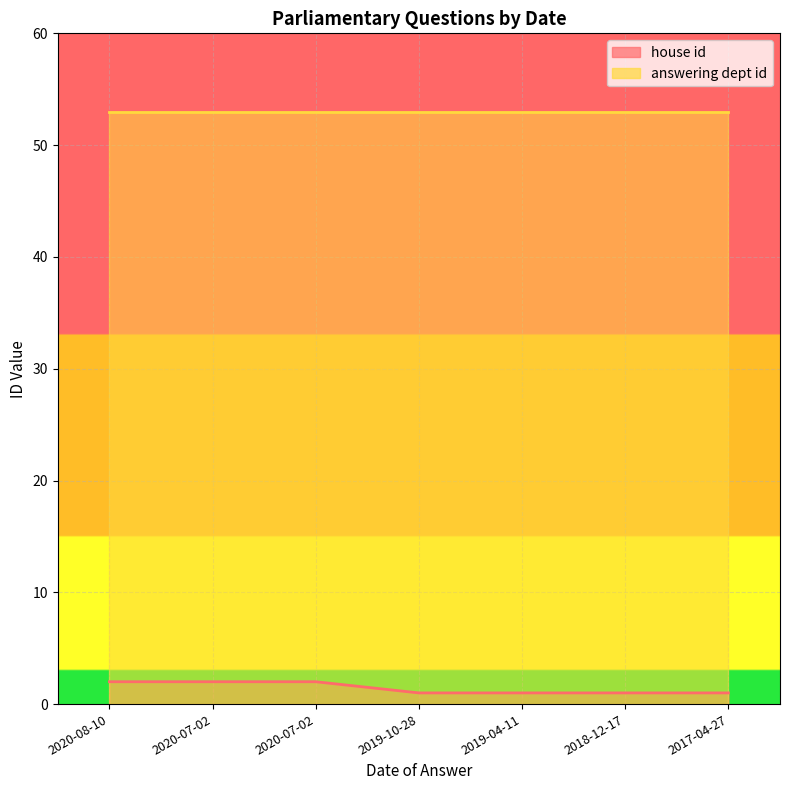

Approximately how many times larger is the value at 2020-07-02 compared to 2017-04-27?

2.0